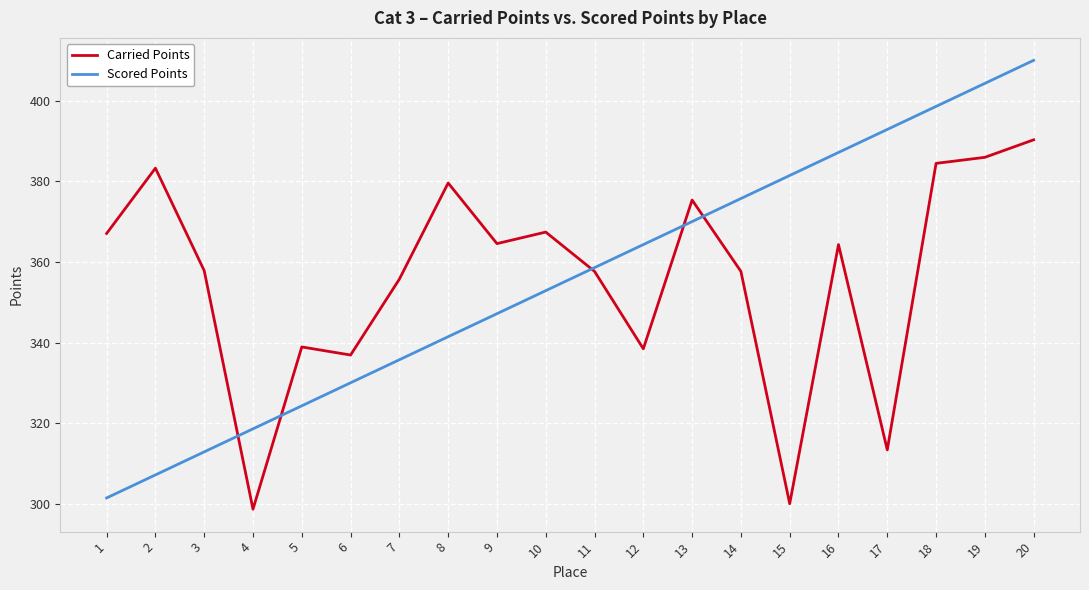

In Carried Points, how many points are lower than both neighbors (excluding endpoints)?

6